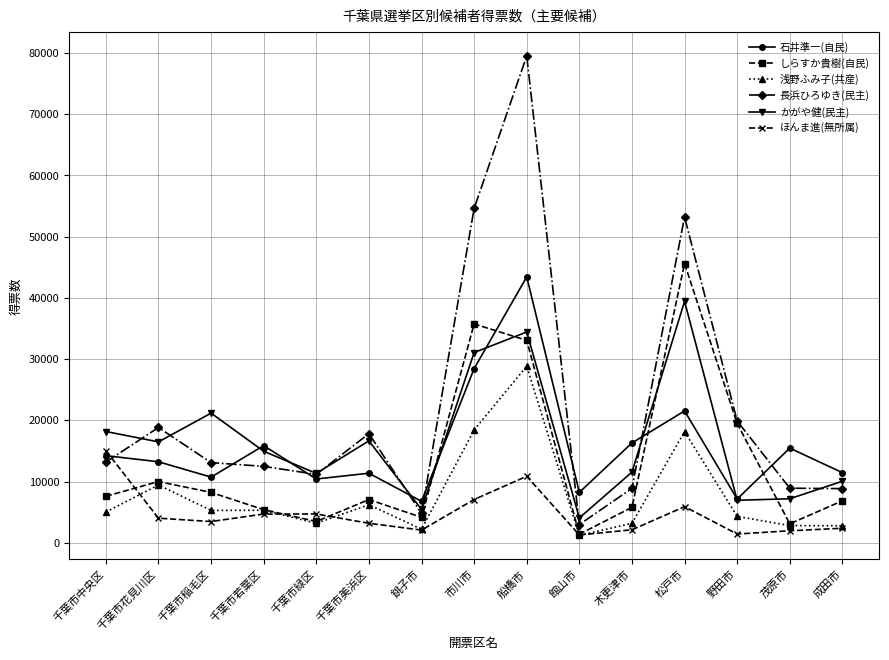

Which series has the widest spread of values?

長浜ひろゆき(民主)